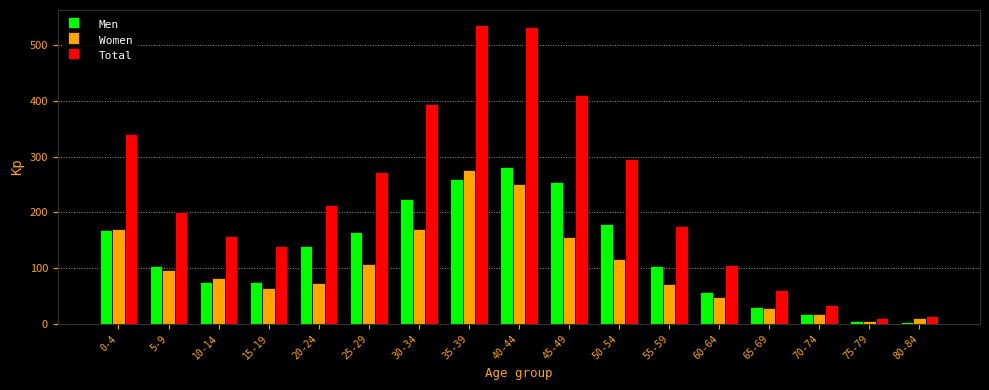

Count the number of categories in the chart.

17